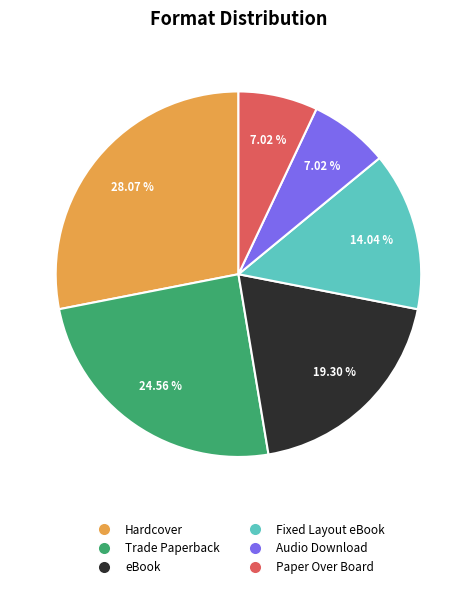

Which has a higher value, eBook or Paper Over Board?

eBook